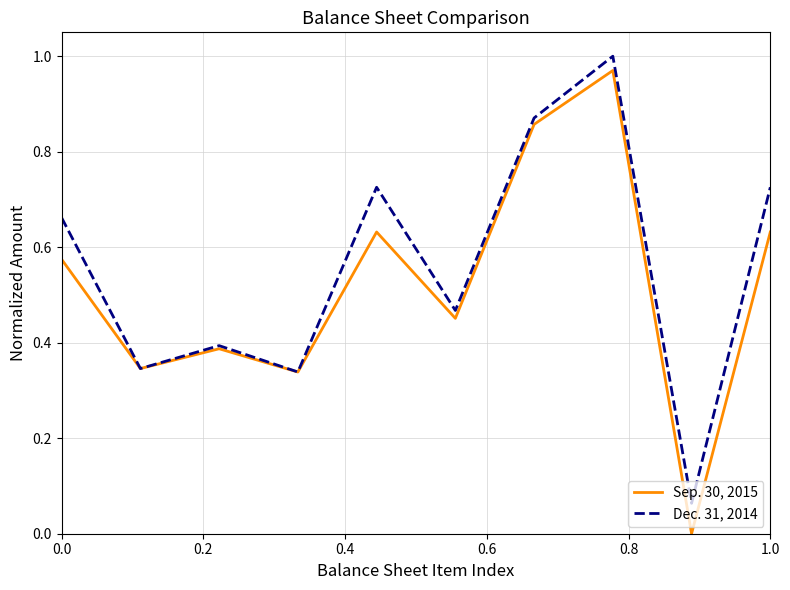

List the series in order of their overall mean, highest first.

Dec. 31, 2014, Sep. 30, 2015